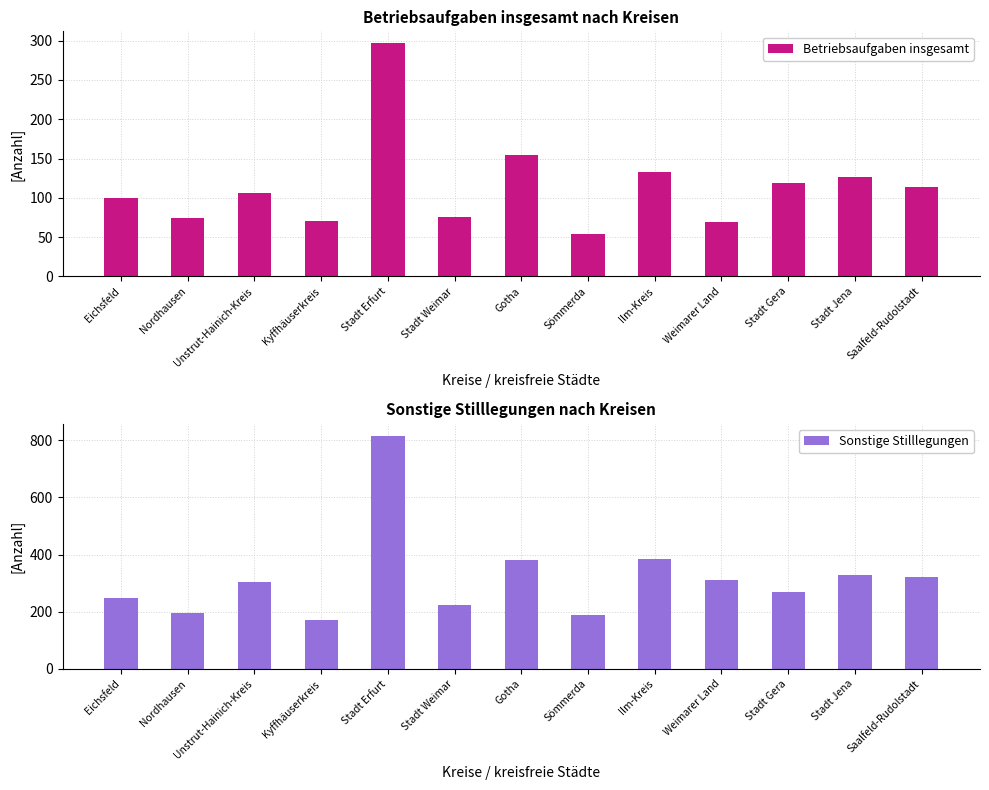

The value of Sonstige Stilllegungen at Stadt Gera is 68. True or false?

False